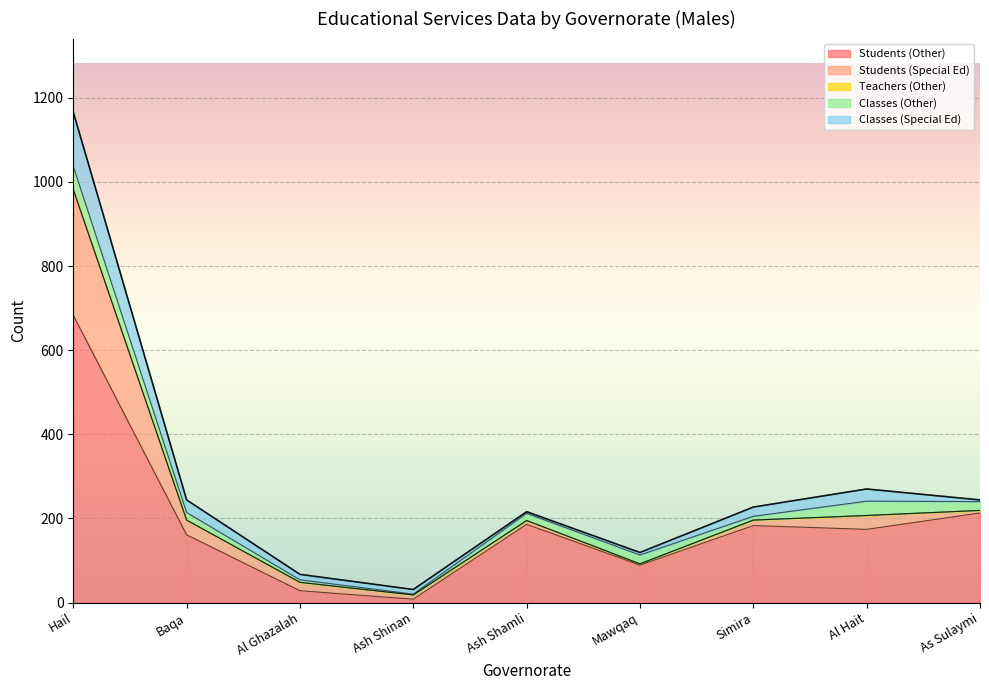

The value of Classes (Other) at As Sulaymi is 21. True or false?

True